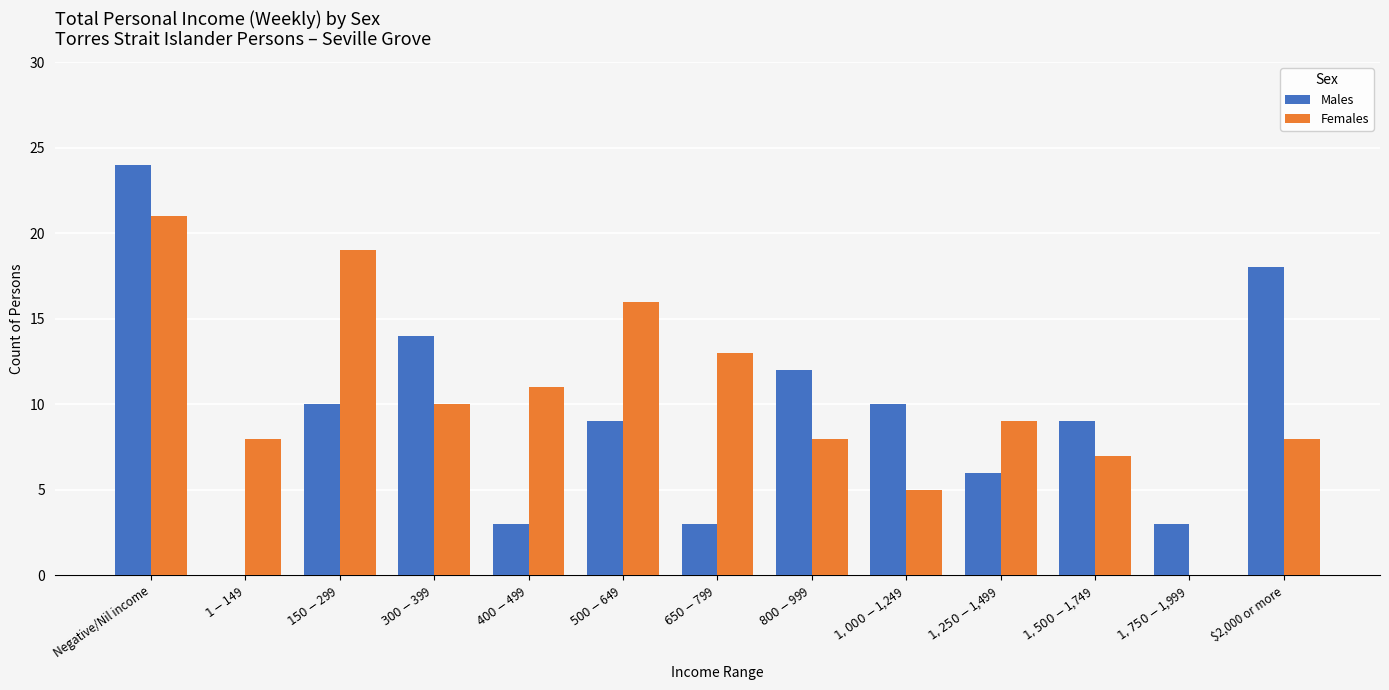

What is the sum of all Males values?

121